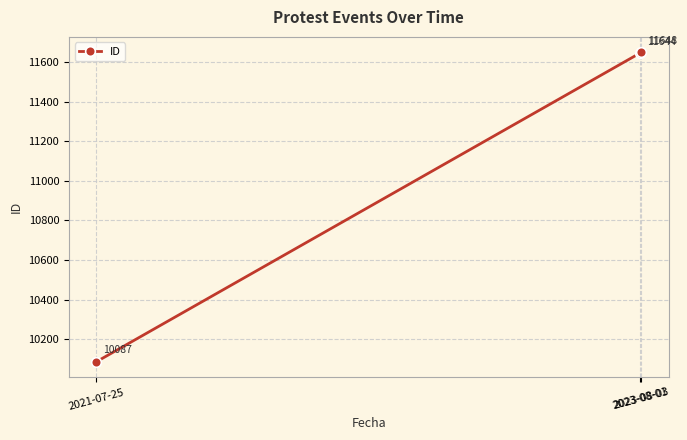

What is the label of the 1st point from the right?

2023-08-03